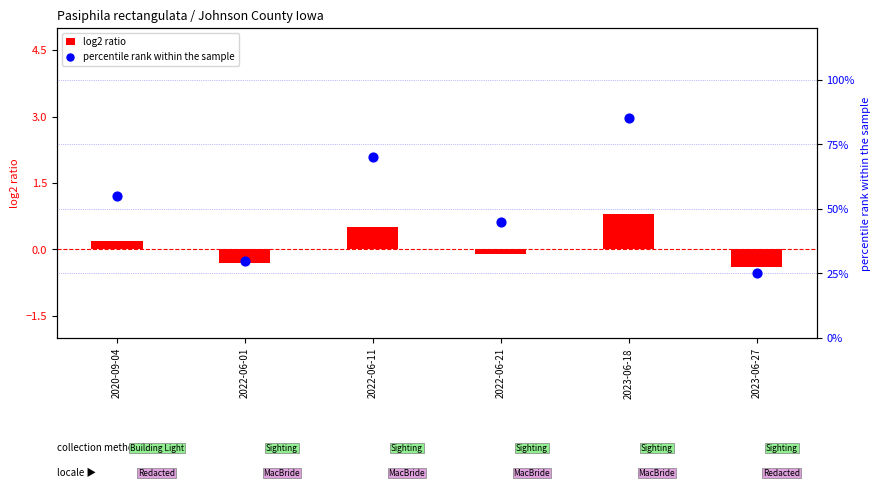

Which series has the largest Y range (max minus min)?

percentile rank within the sample